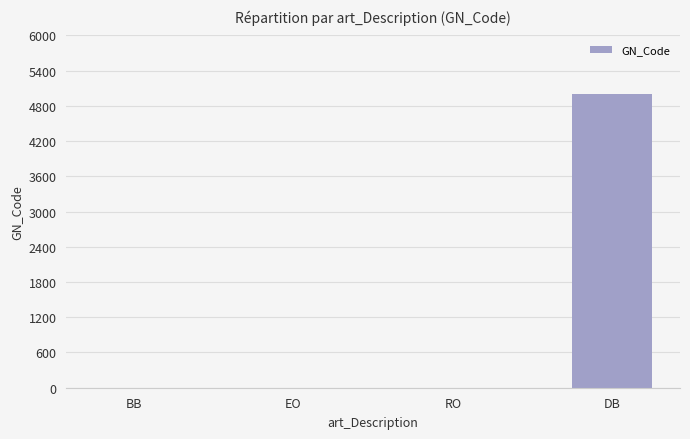

Which has a higher value, DB or RO?

DB